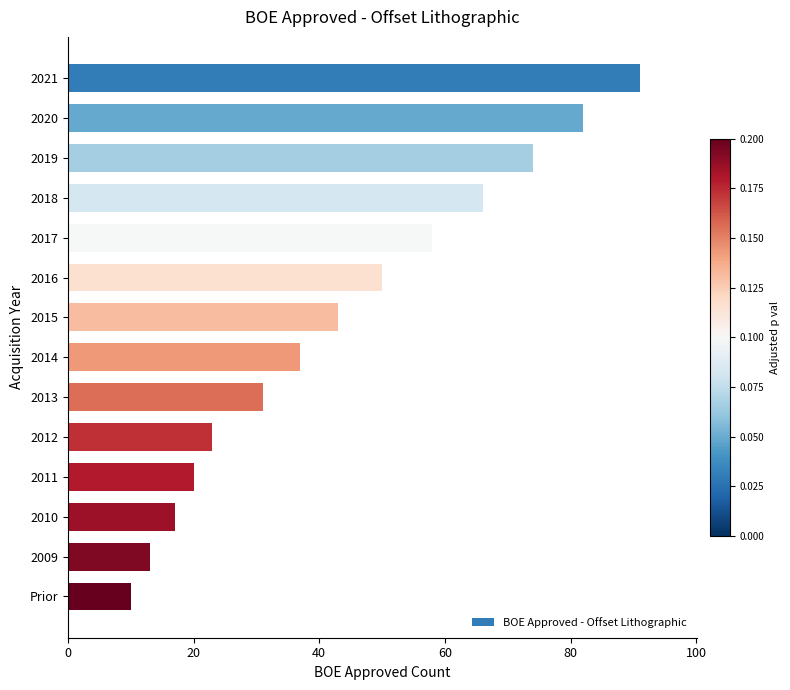

Reading top to bottom, extract all data points from this chart.

2021=91	2020=82	2019=74	2018=66	2017=58	2016=50	2015=43	2014=37	2013=31	2012=23	2011=20	2010=17	2009=13	Prior=10